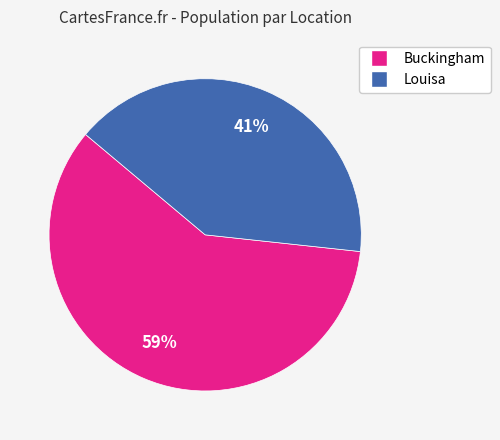

Which has a higher value, Buckingham or Louisa?

Buckingham